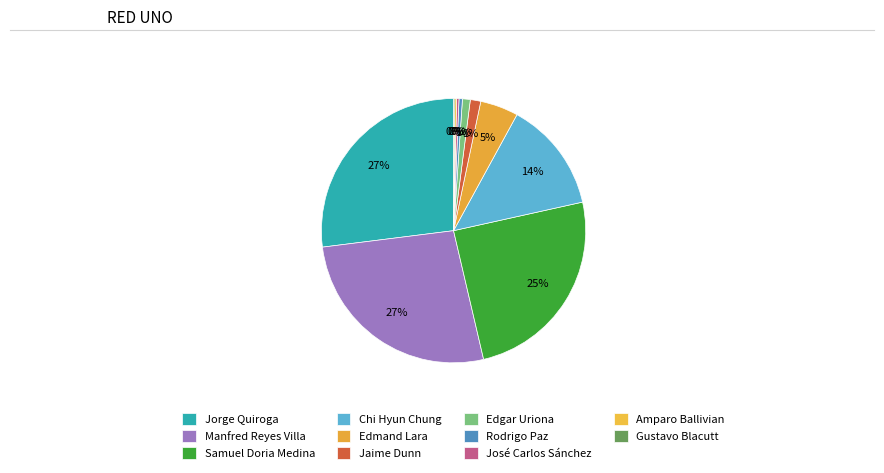

Does Gustavo Blacutt account for over 50% of the chart?

No